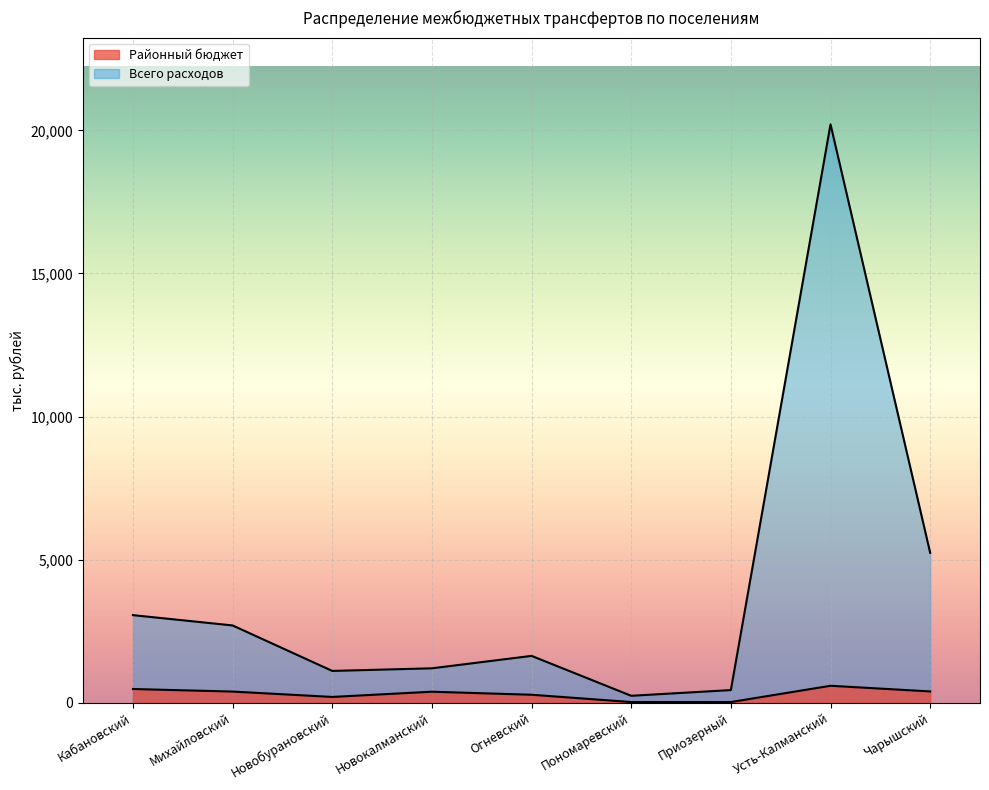

What is the value of the Районный бюджет point at the 8th from the left?

588.6